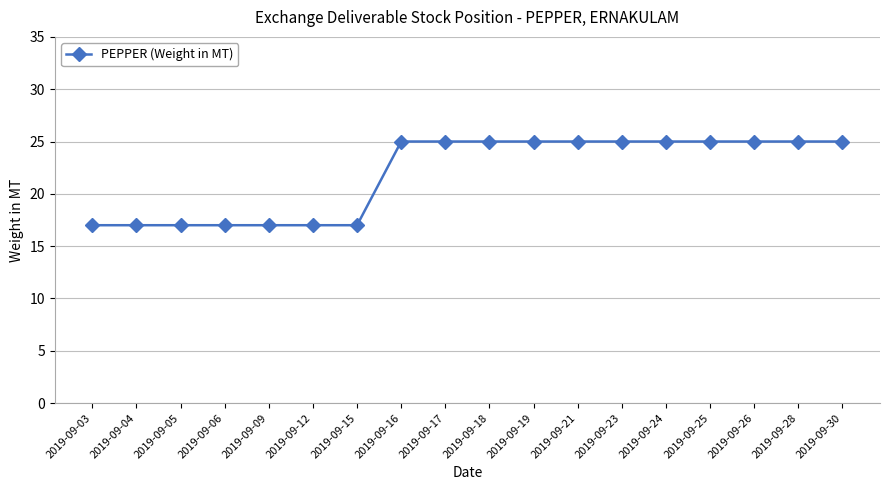

True or false: the data shows 7 at 2019-09-03.

False